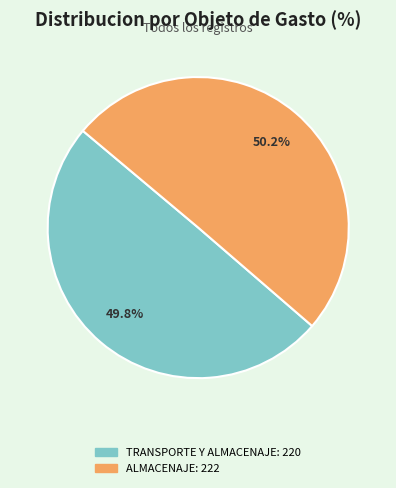

Do ALMACENAJE and TRANSPORTE Y ALMACENAJE together represent more than half of the pie?

Yes